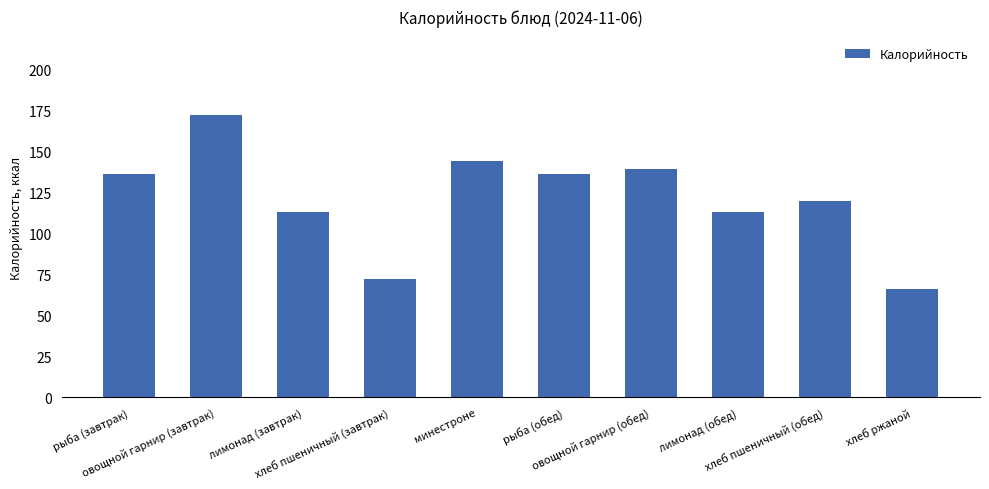

What is the approximate value at минестроне, to the nearest 10?

140